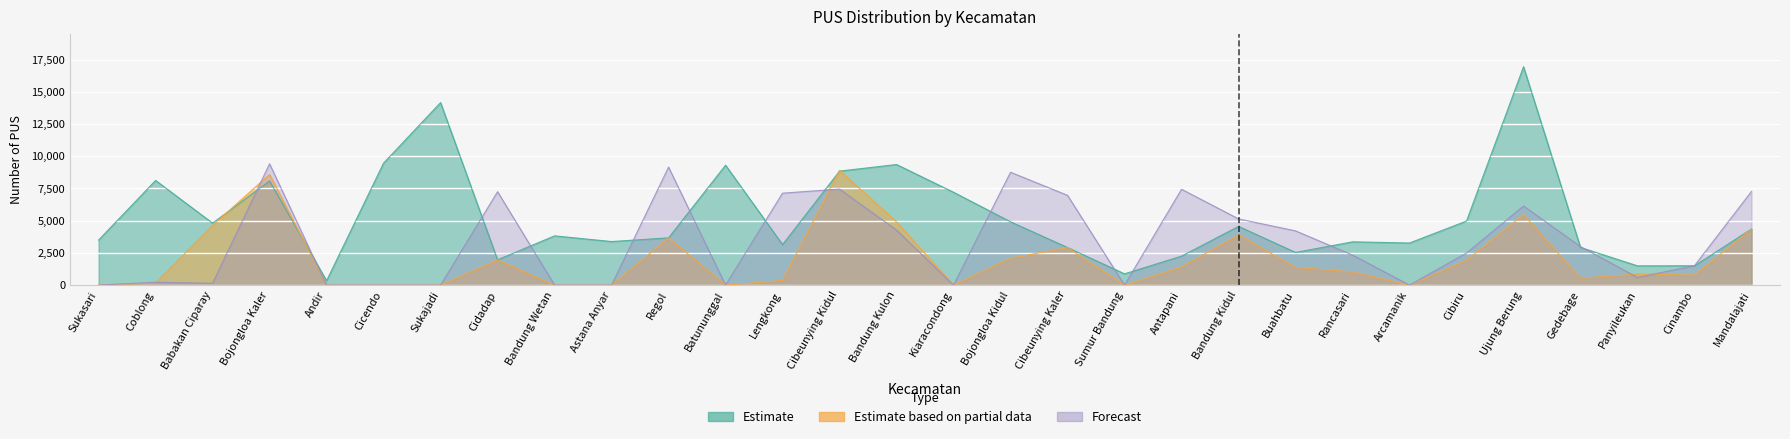

Count the number of categories in the chart.

30